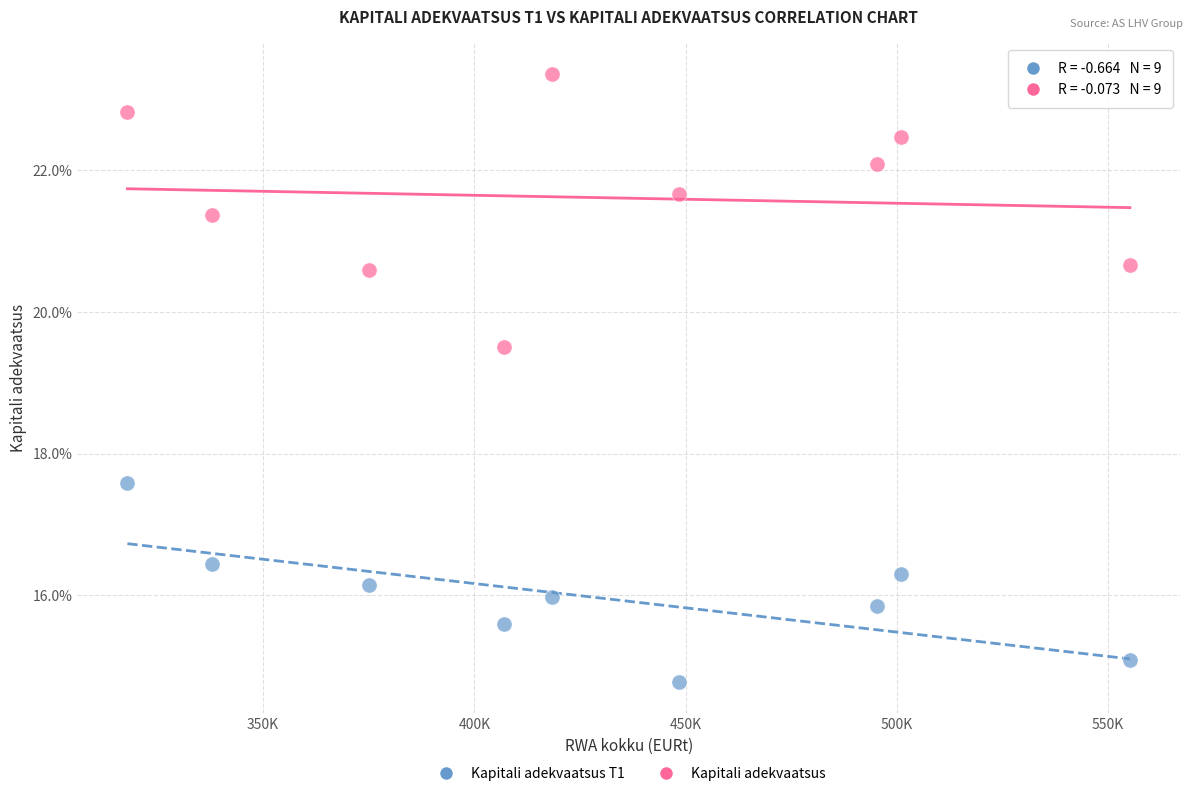

Which series reaches the maximum Y coordinate?

Kapitali adekvaatsus